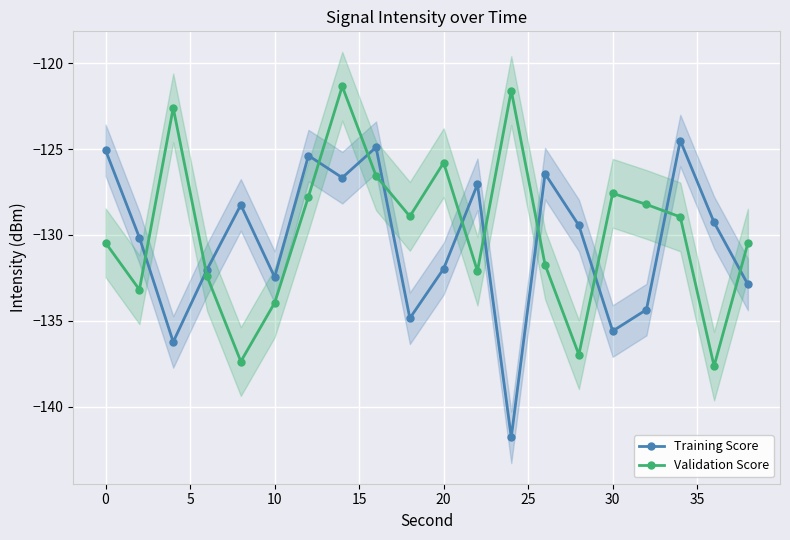

True or false: Validation Score has more than 2 points higher than both neighbors.

True